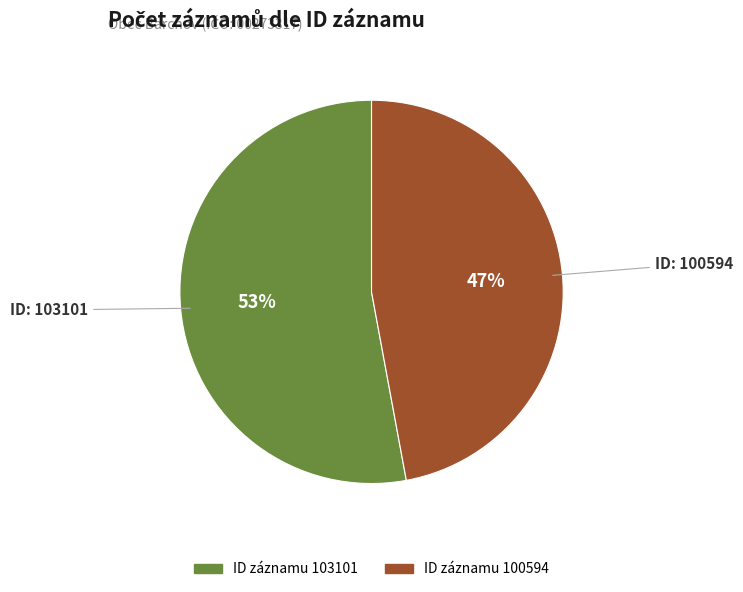

Is there any slice that represents more than half of the pie?

Yes